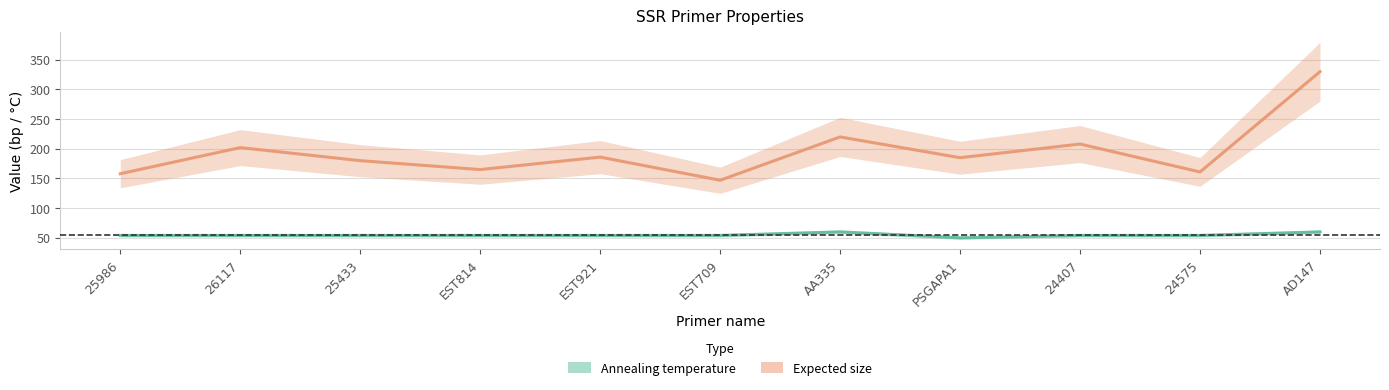

What is the spread (max minus min) of values at 24575?

107